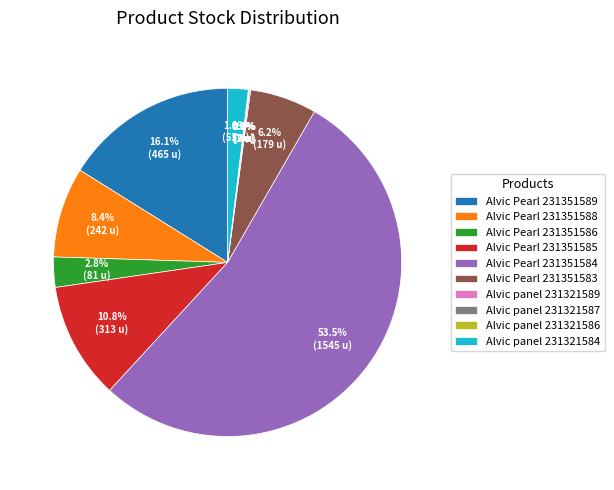

Approximately how many times larger is the value at Alvic Pearl 231351583 compared to Alvic panel 231321584?

3.3